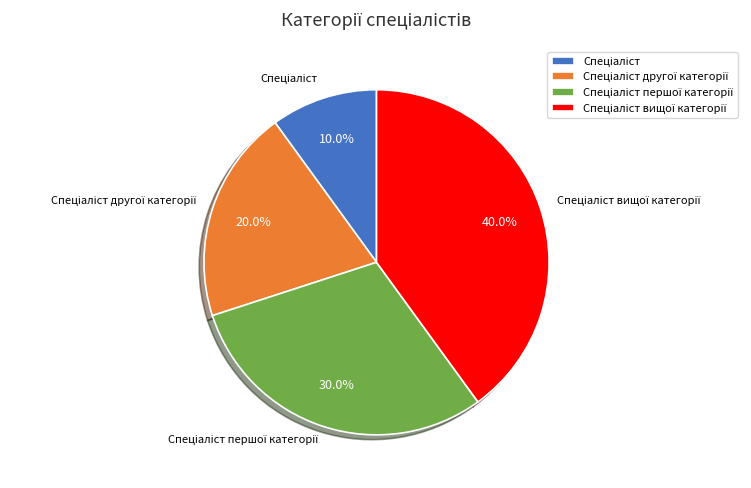

Does any single category account for the majority?

No